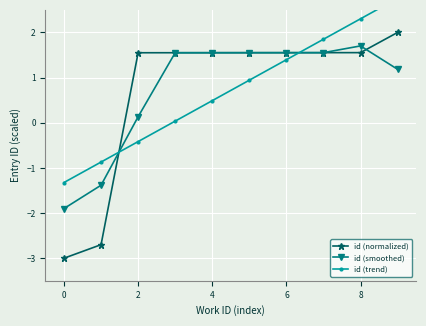

The id (normalized) series shows 1.6 at 6. True or false?

True